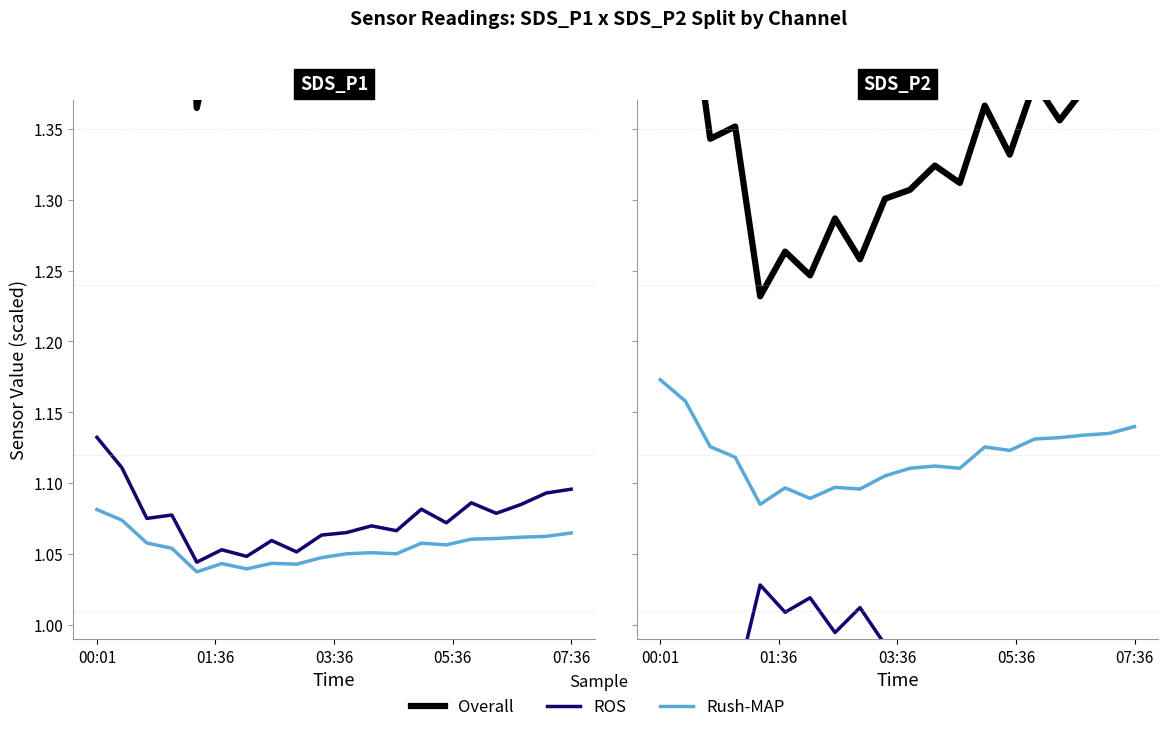

The Overall series shows 1.9 at 01:36. True or false?

False